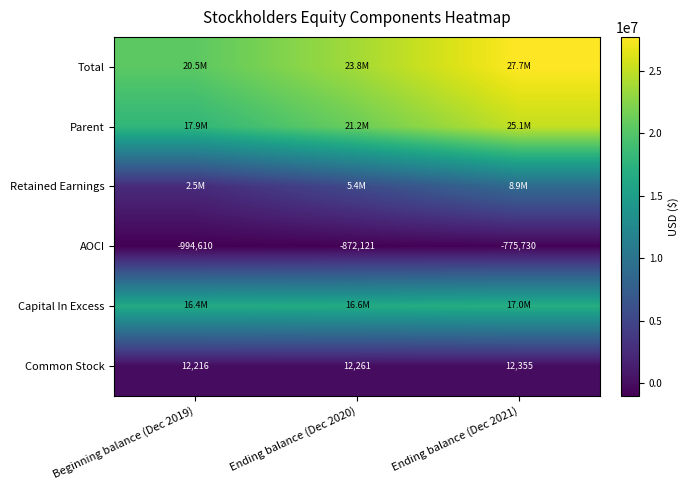

What is the approximate value of Common Stock at Ending balance (Dec 2021), to the nearest 5?

12355